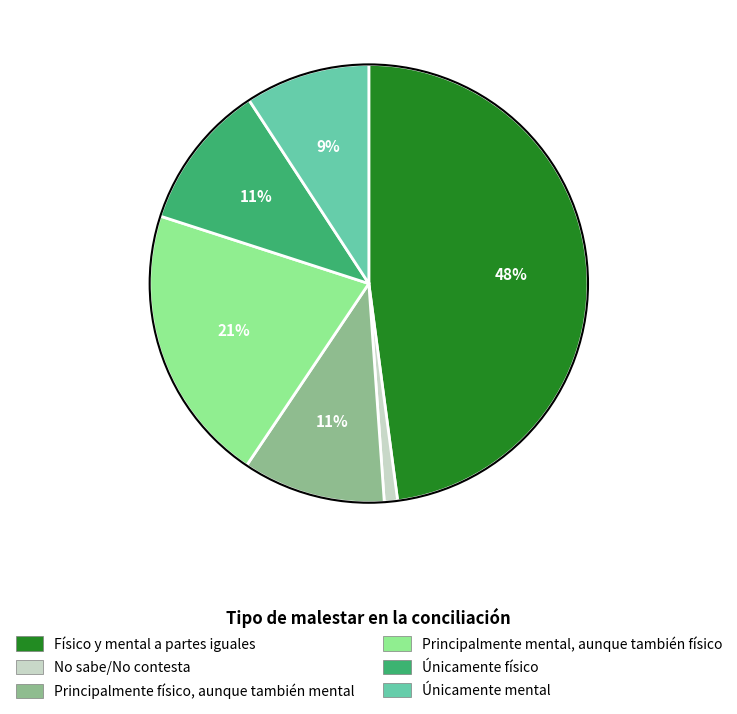

To the nearest percent, what percentage of the pie is Principalmente físico, aunque también mental?

11%